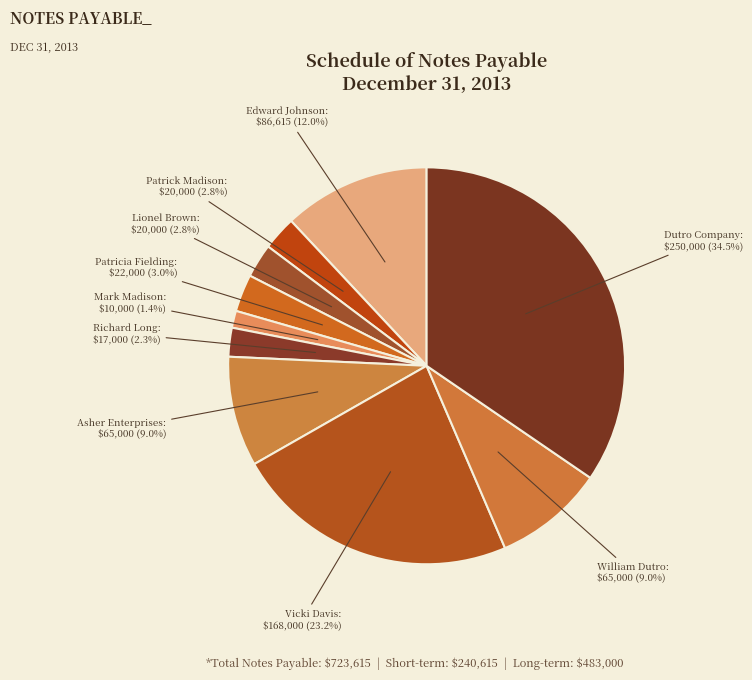

To the nearest percent, what is the difference between the largest and smallest slice percentages?

33%